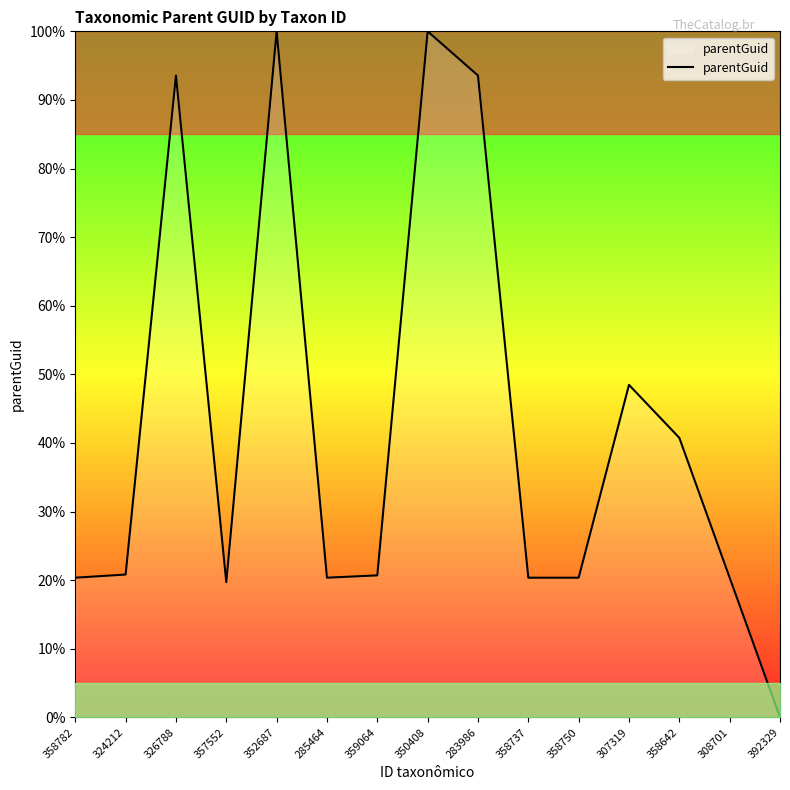

The chart shows a value of 54.4 at 350408. True or false?

False